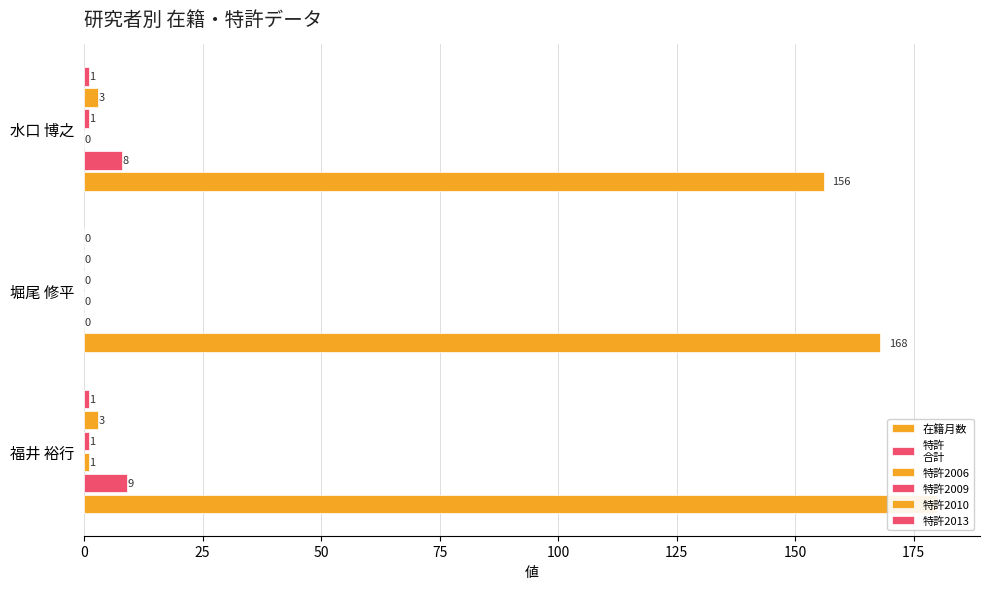

How many bars are there in each group?

6